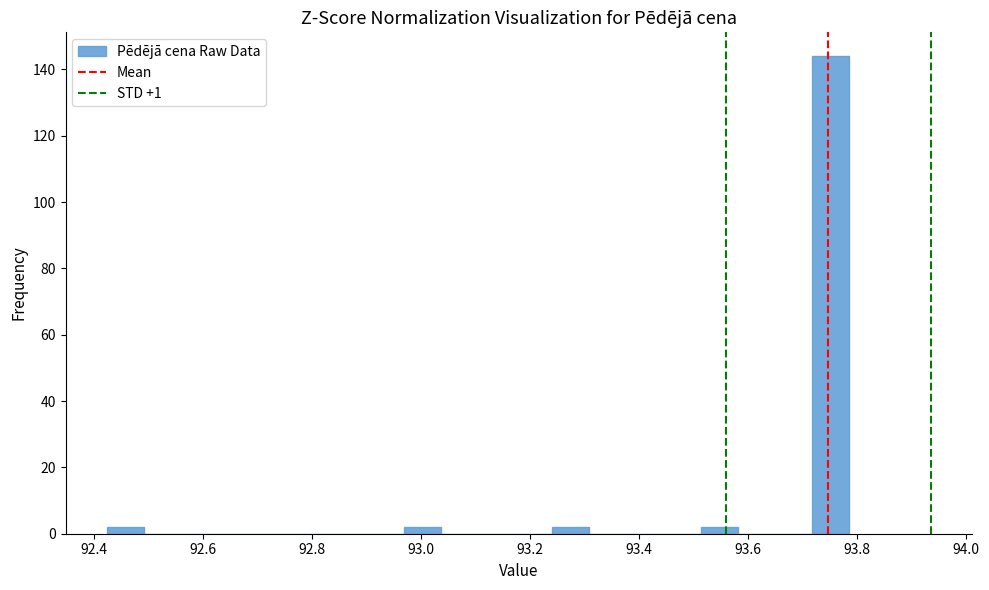

Around what value on the x-axis is the tallest bar? Give the approximate position of its centre, as read against the axis.

93.76